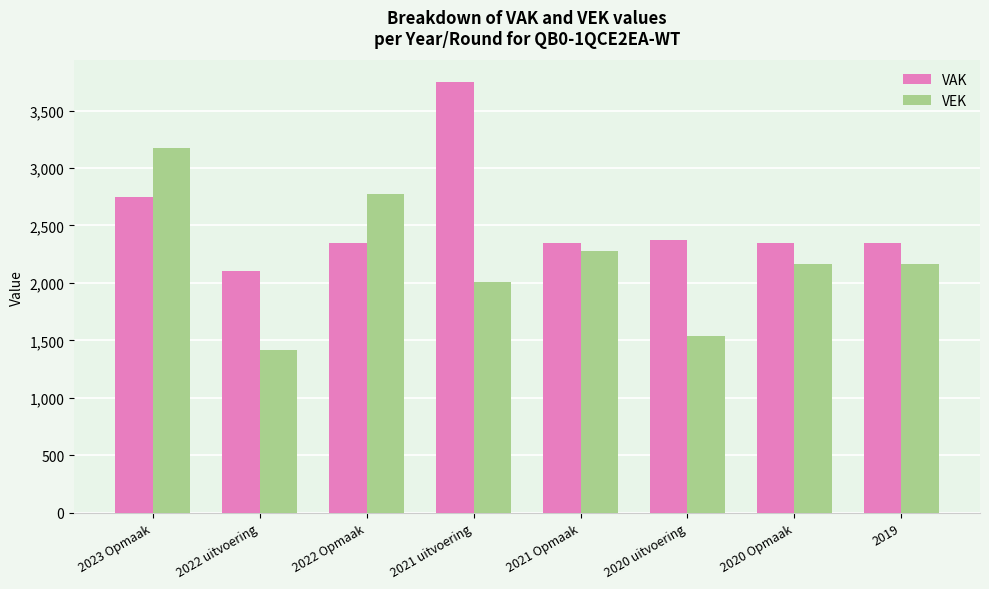

What is the difference between the maximum and minimum values in the VAK series?

1645